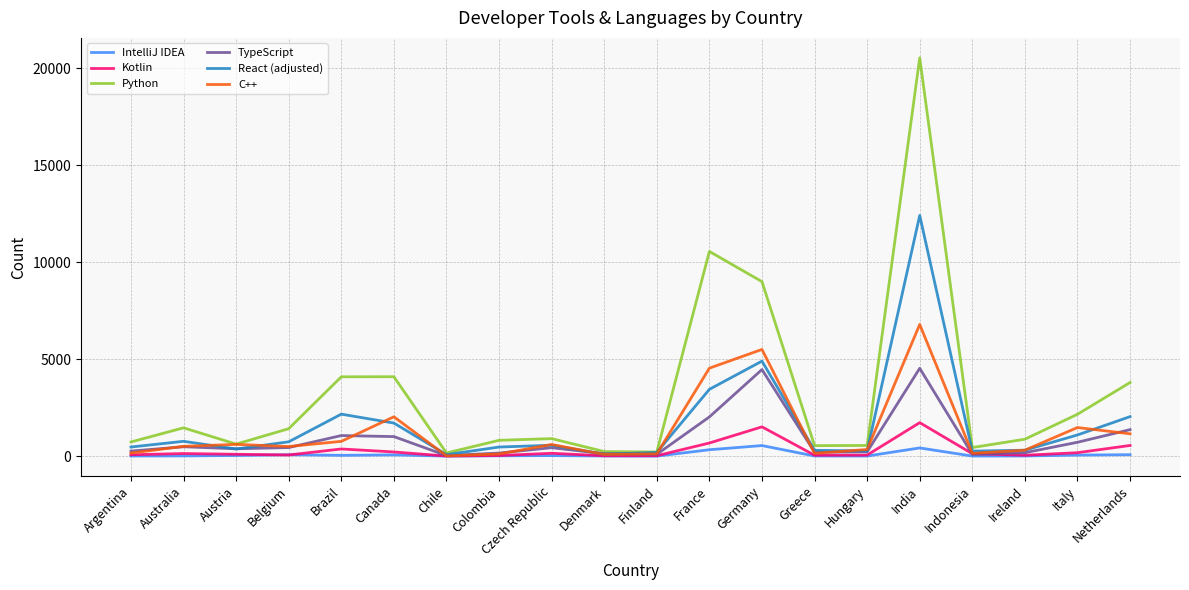

What is the maximum value for React (adjusted)?

12419